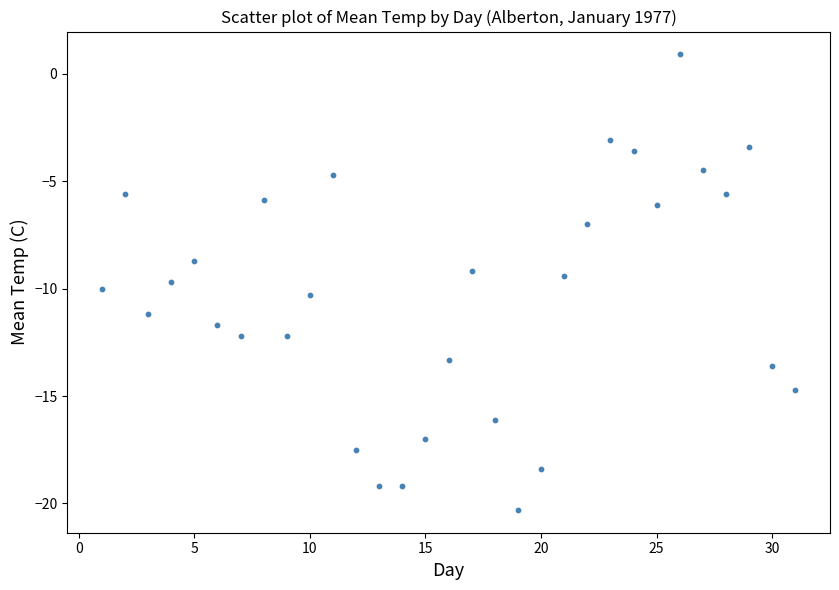

What is the range of X values (max minus min)?

30.0